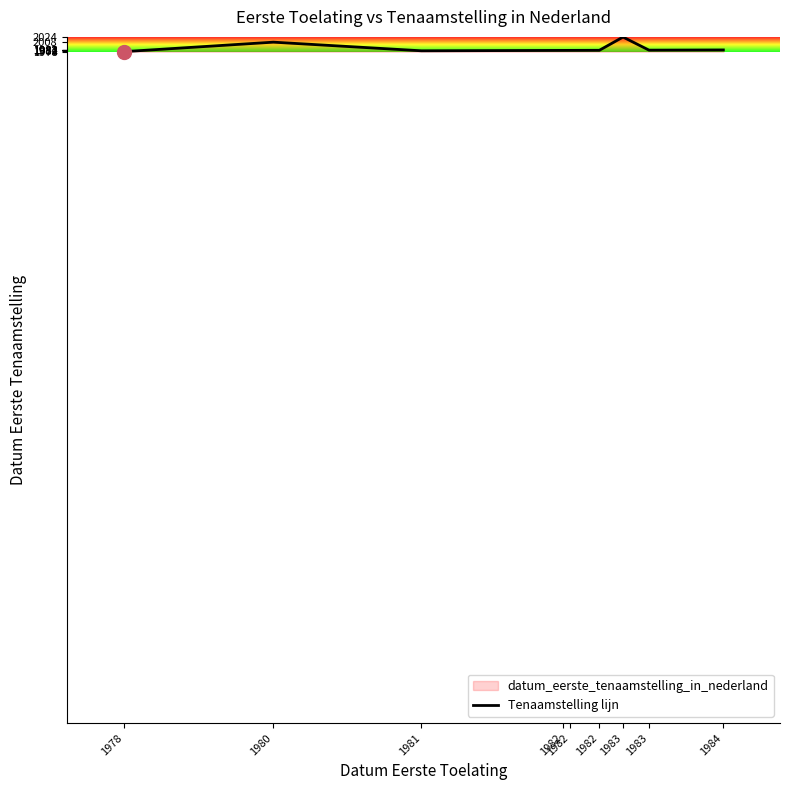

Approximately how many times larger is the value at 1983 compared to 1982?

1.0